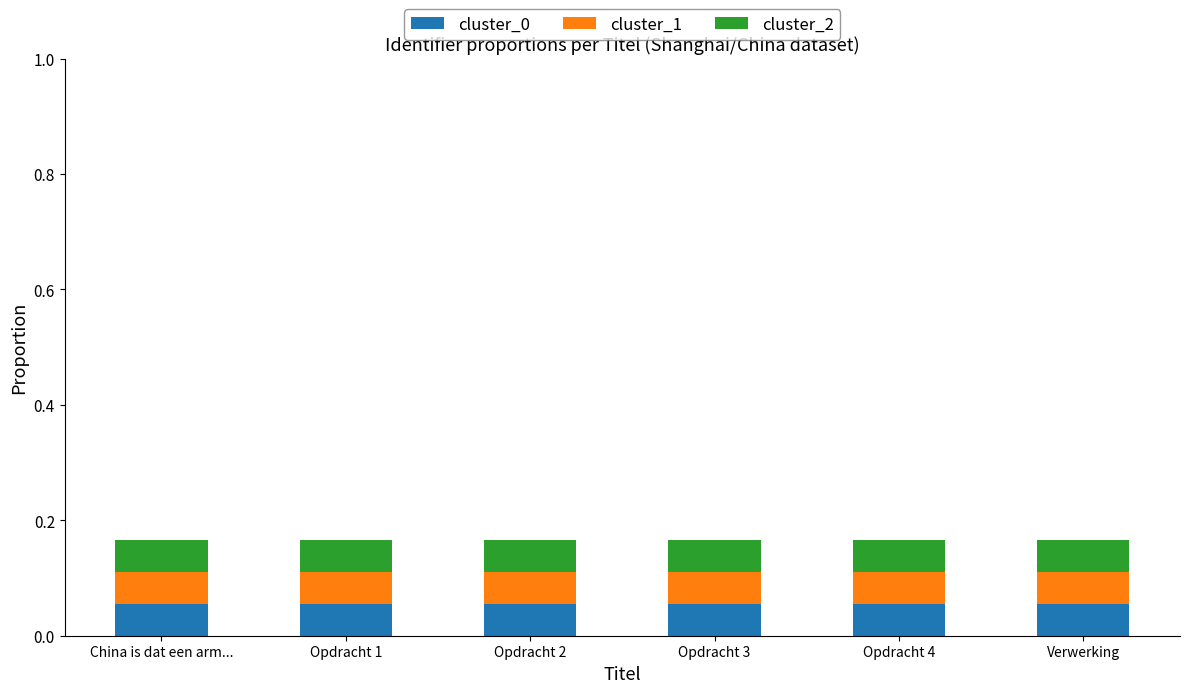

What is the sum of all cluster_0 values?

0.3